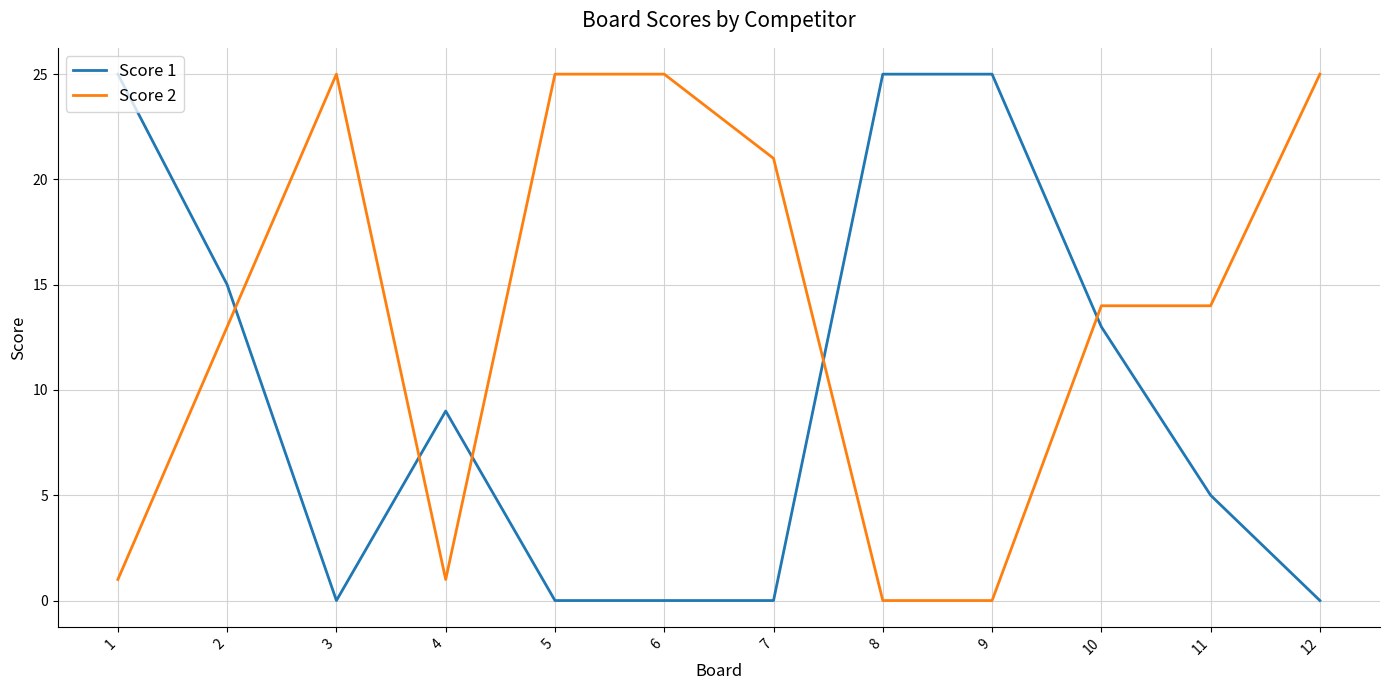

The value of Score 2 at 12 is 12. True or false?

False